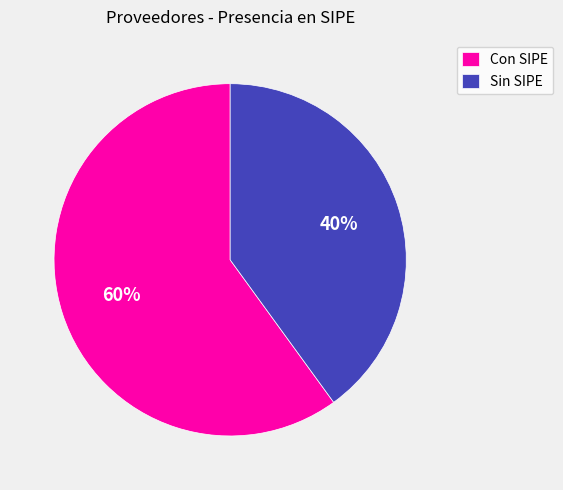

The Sin SIPE slice represents 40% of the pie. True or false?

True